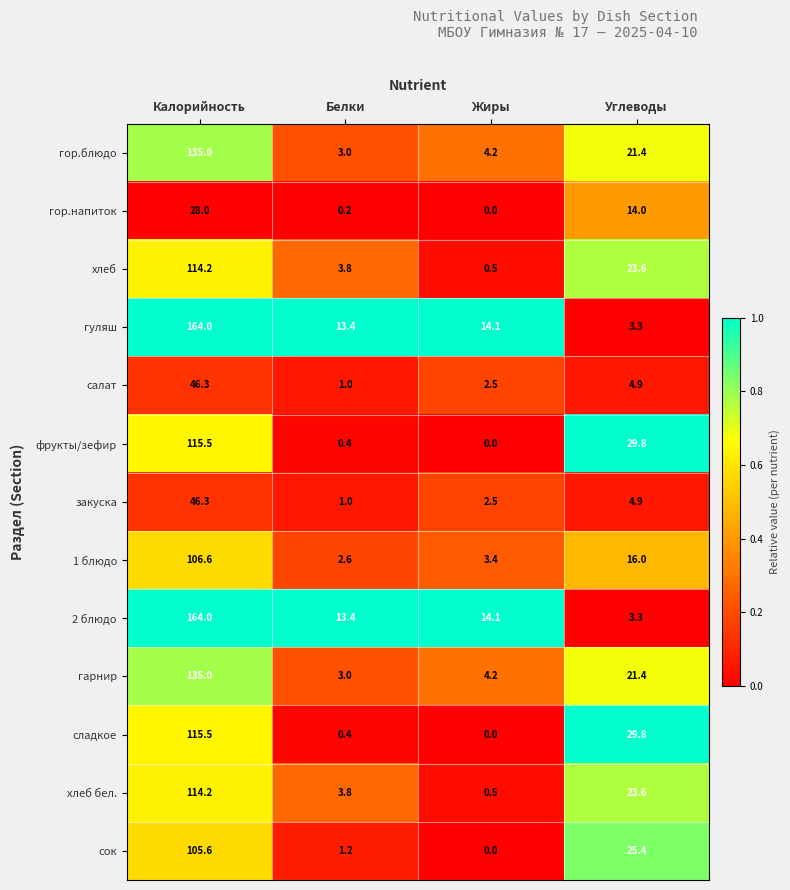

Where is сладкое nearest to the value 57?

Углеводы